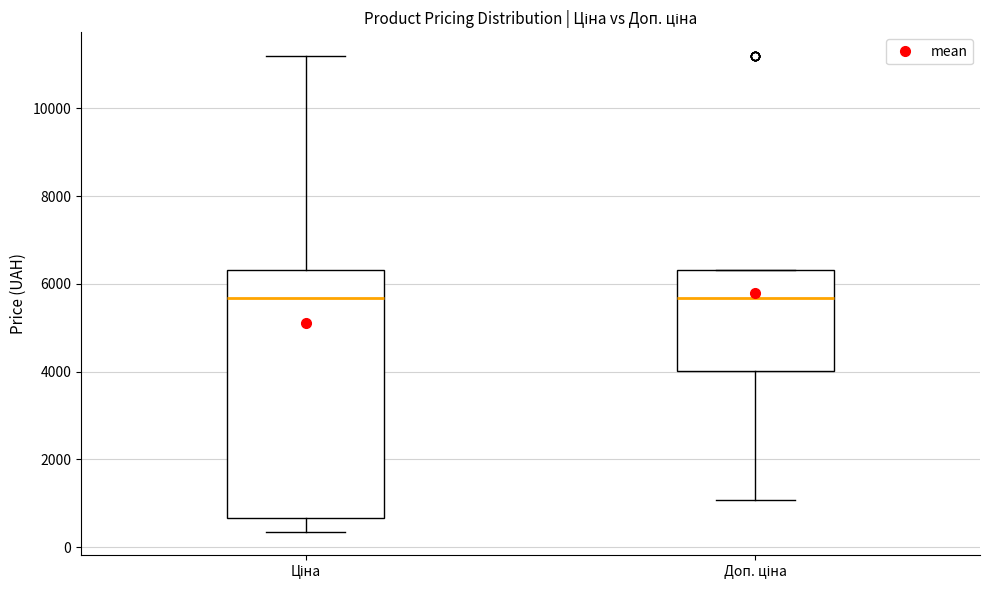

Where is the lower edge of the box for Доп. ціна on the y-axis? The values are not printed on the chart, so give them approximately, as read against the axis.

4000